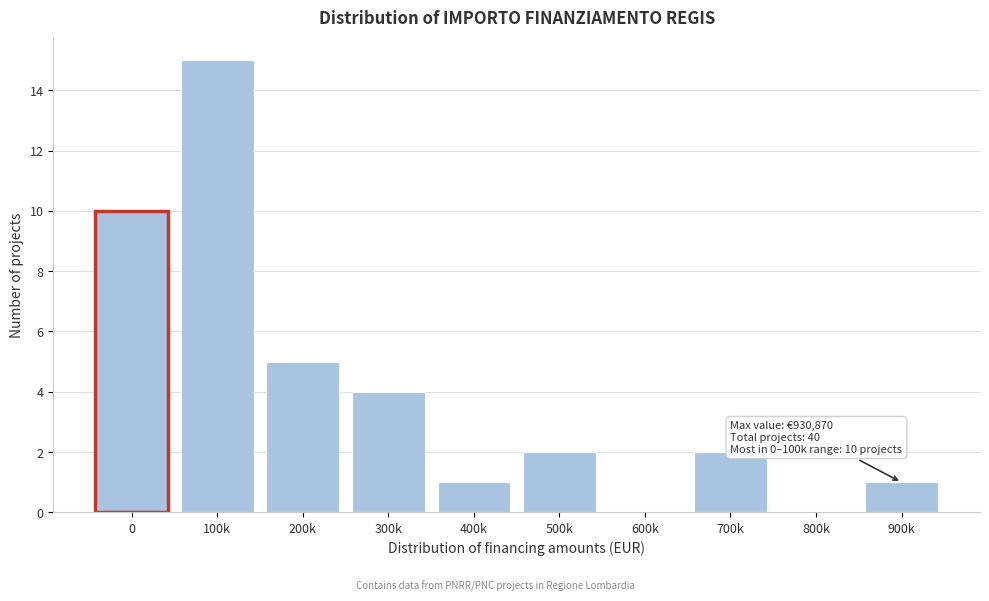

Reading right to left, list all the values displayed in this chart.

900k=1	800k=0	700k=2	600k=0	500k=2	400k=1	300k=4	200k=5	100k=15	0=10